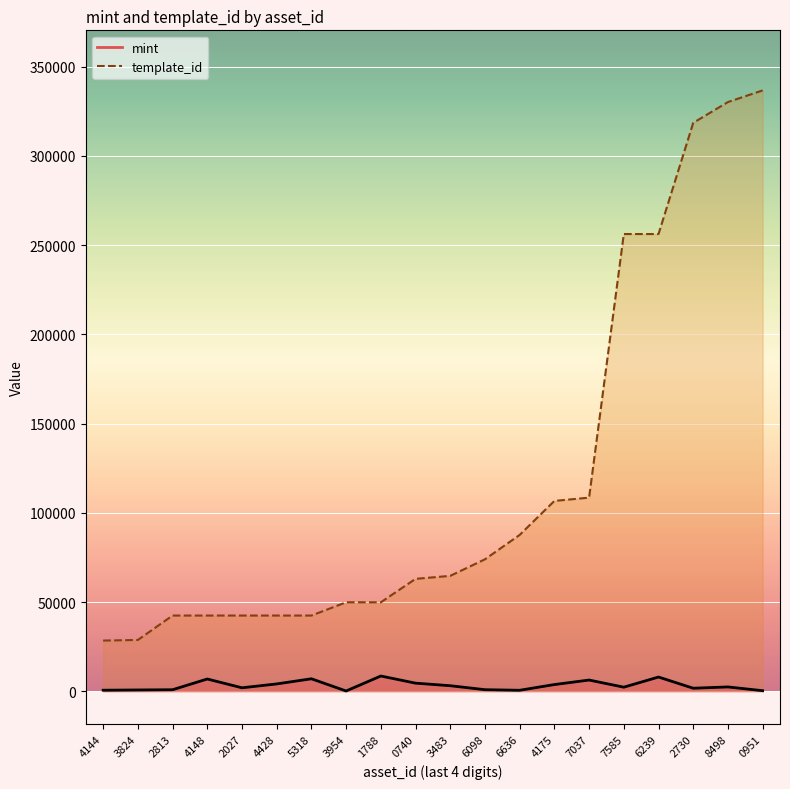

What is the sum of all template_id values?

2370849